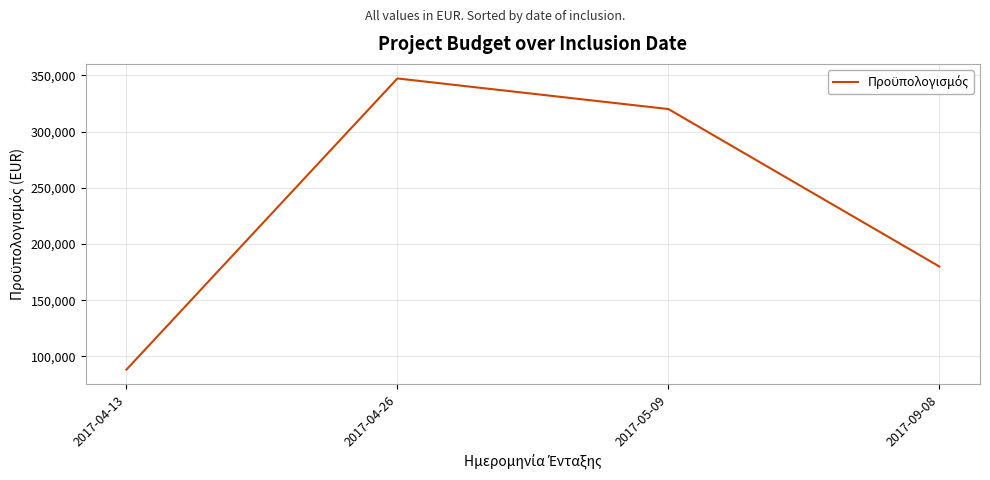

Where does the data first go above 320000?

2017-04-26